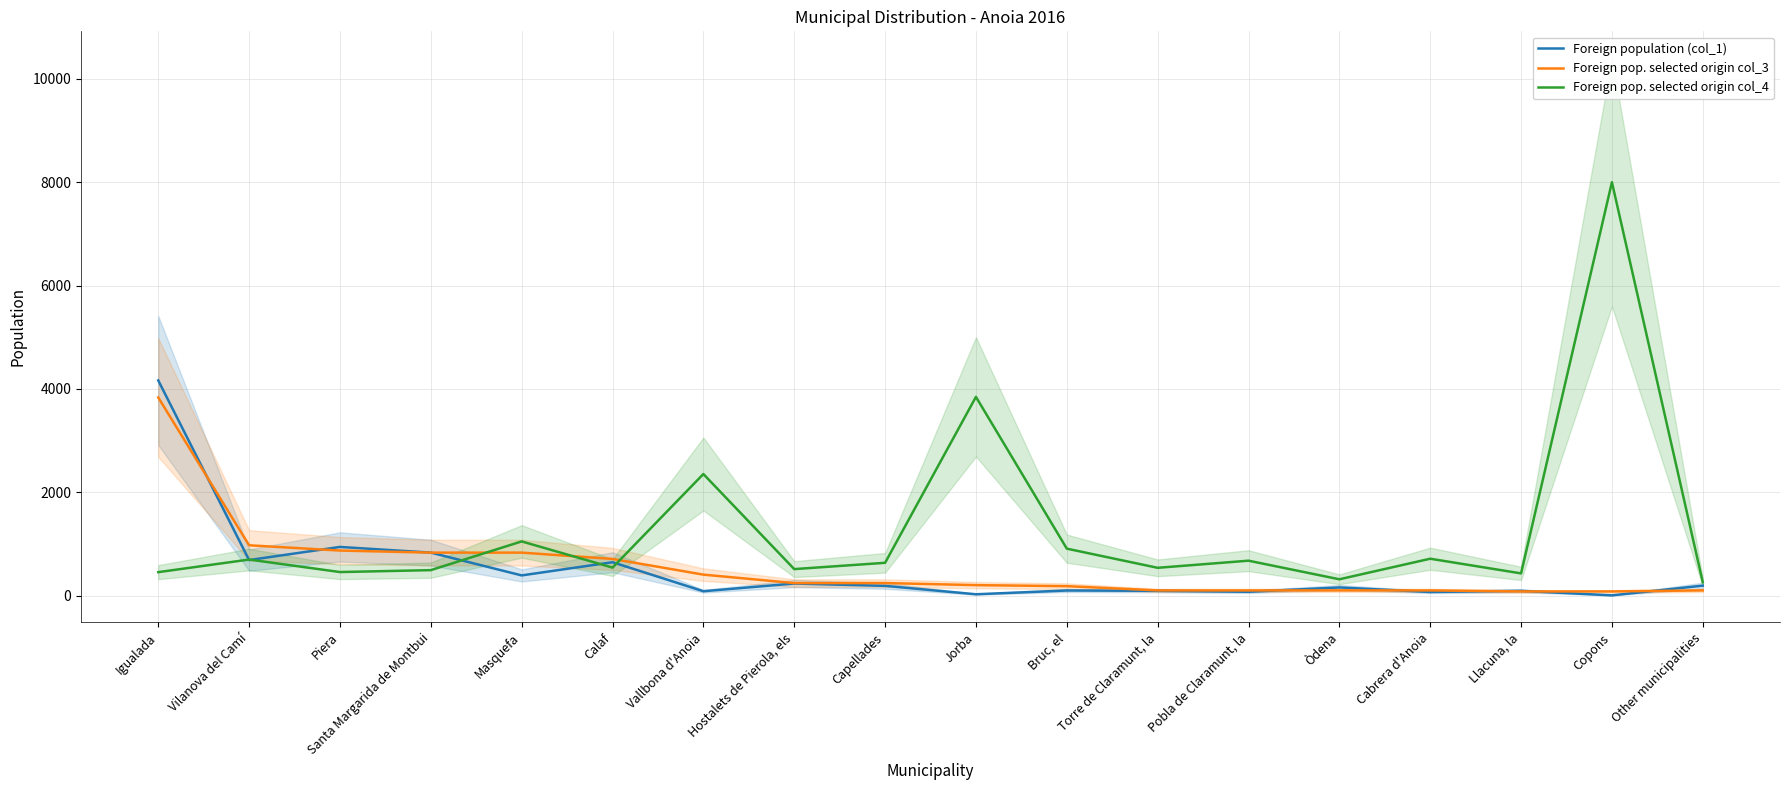

At which label is Foreign population (col_1) closest to 2084?

Piera